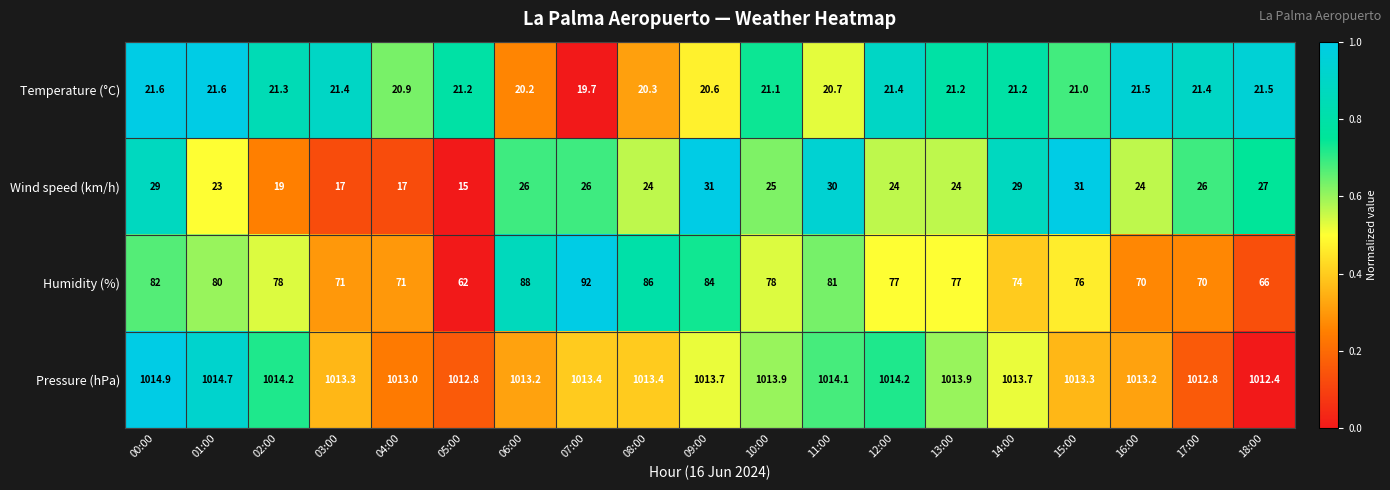

The Wind speed (km/h) series shows 23.0 at 01:00. True or false?

True